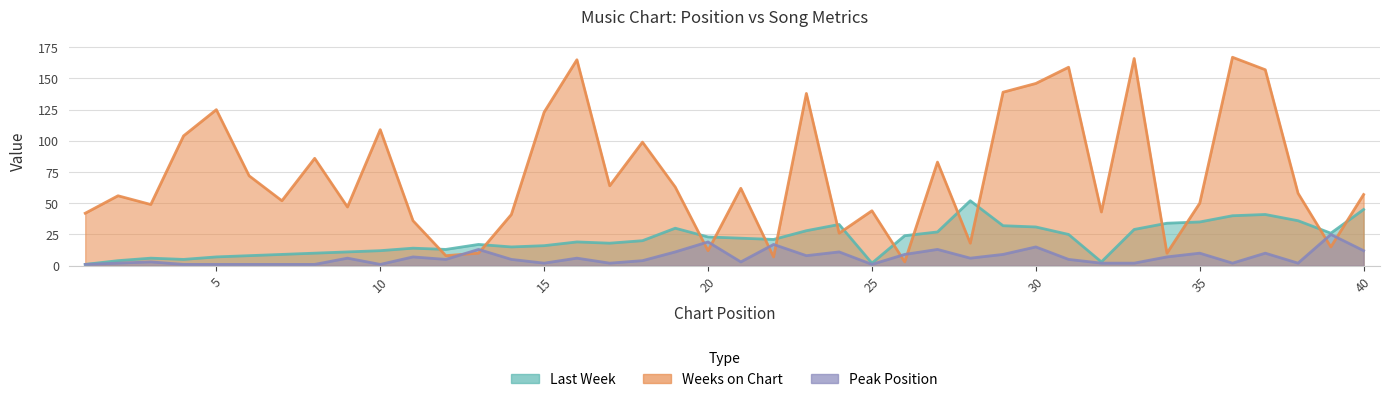

What is the sum of the Peak Position values at 36 and 39?

27